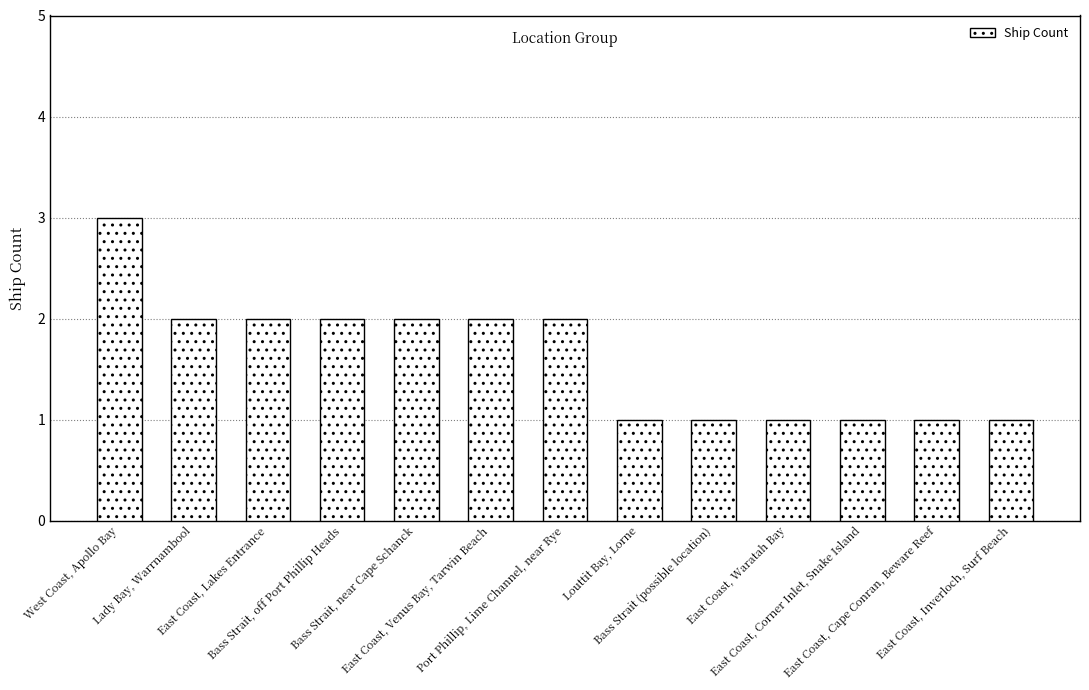

Which has a higher value, East Coast, Venus Bay, Tarwin Beach or East Coast, Waratah Bay?

East Coast, Venus Bay, Tarwin Beach